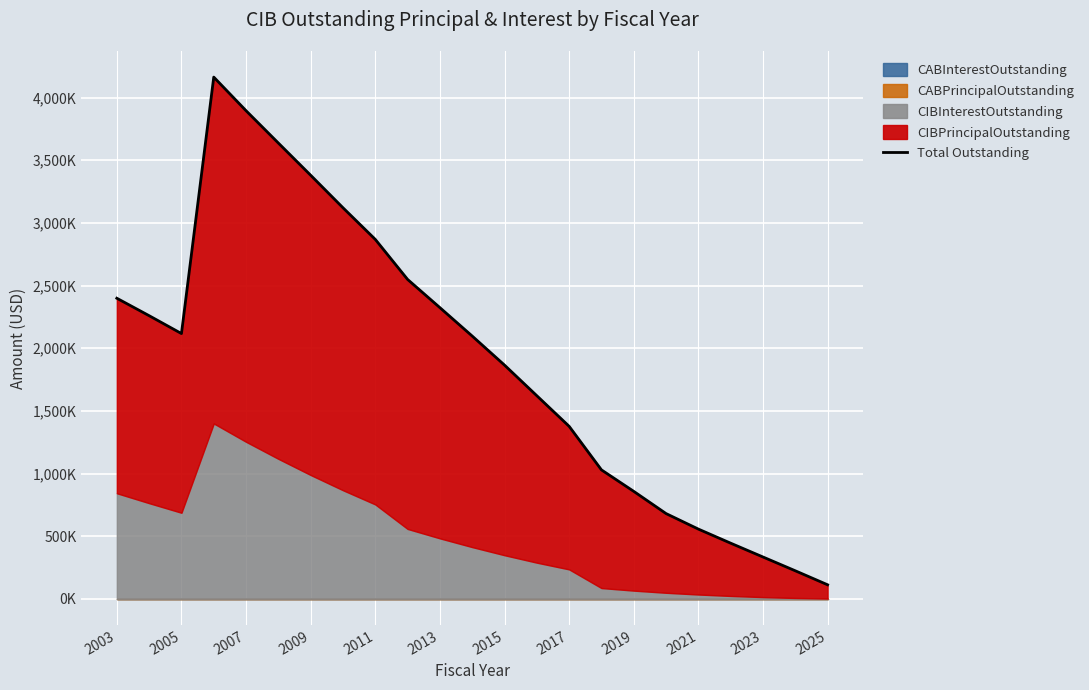

What is the smallest value displayed?

112409.0